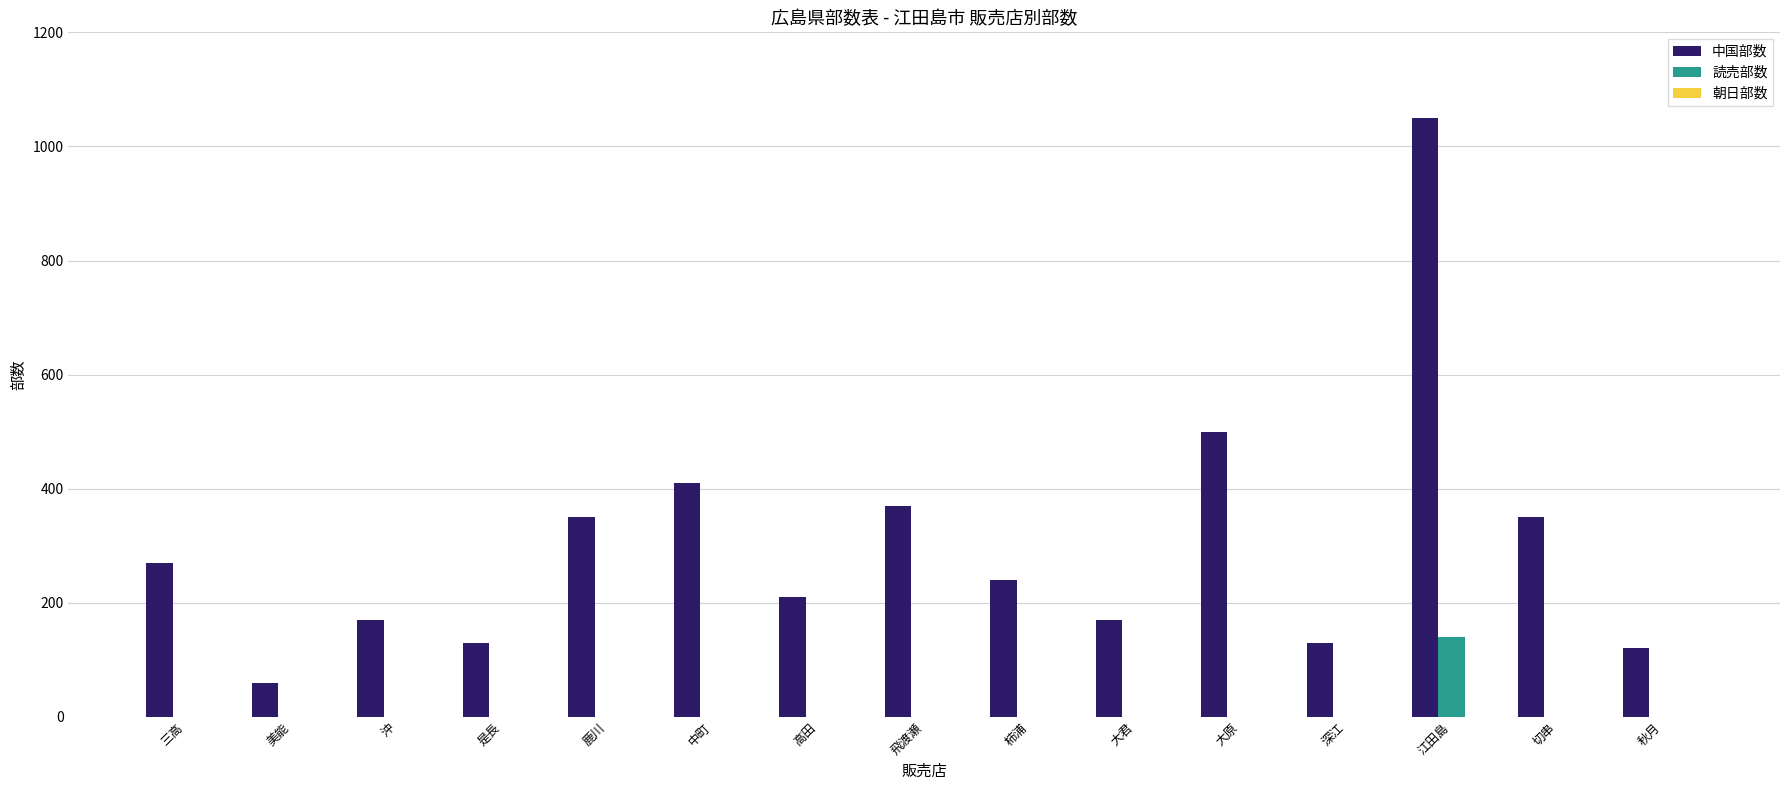

Which category has the highest value in the 中国部数 series?

江田島